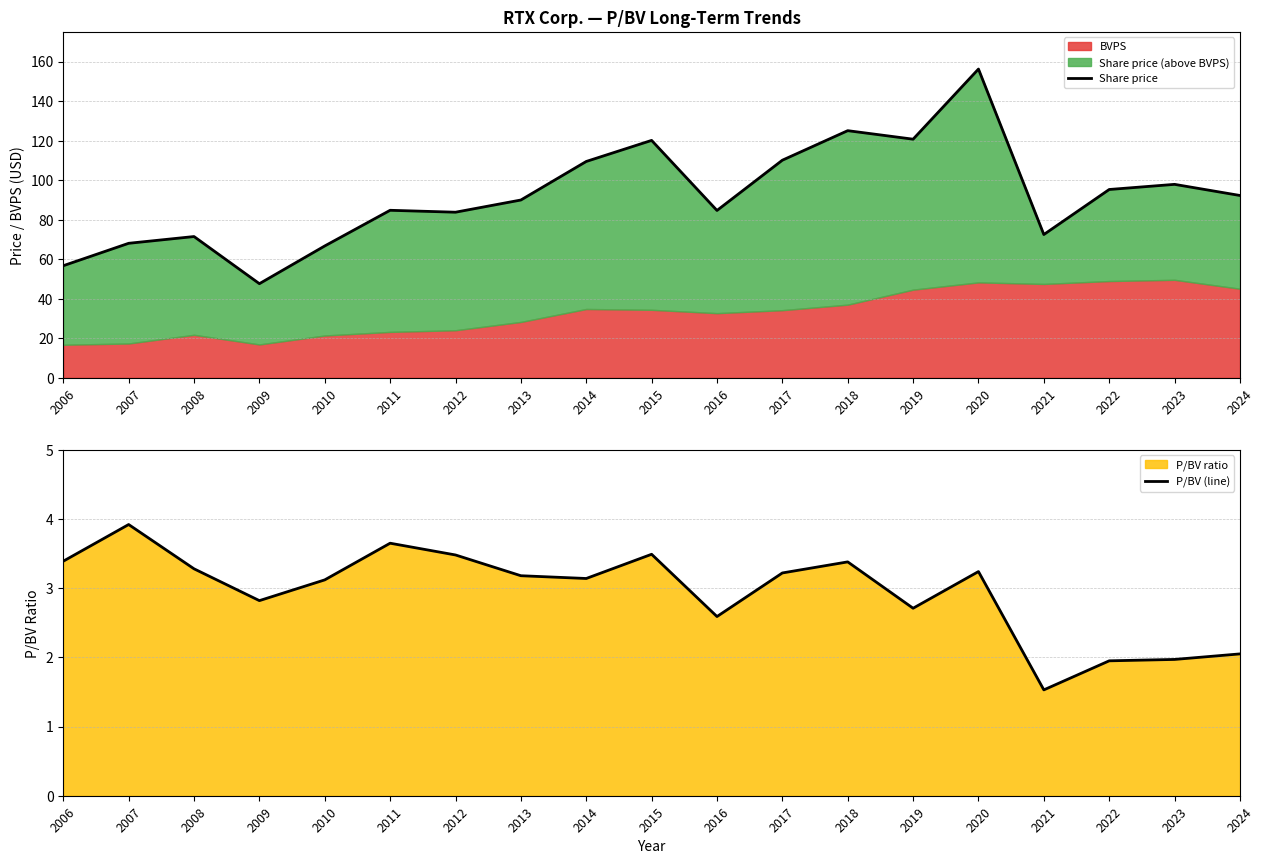

How many data points in Share price are above 89?

10